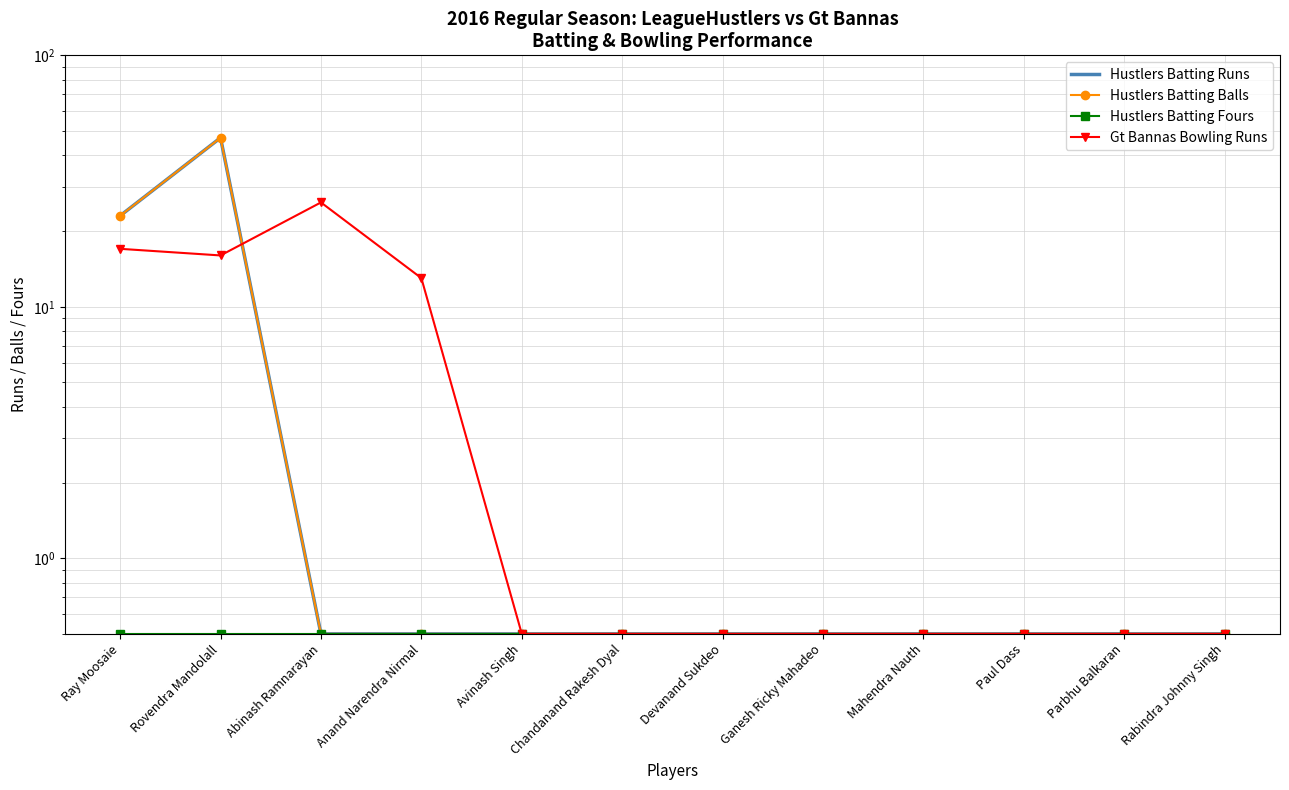

How many interior local peaks does the Hustlers Batting Runs series have?

1